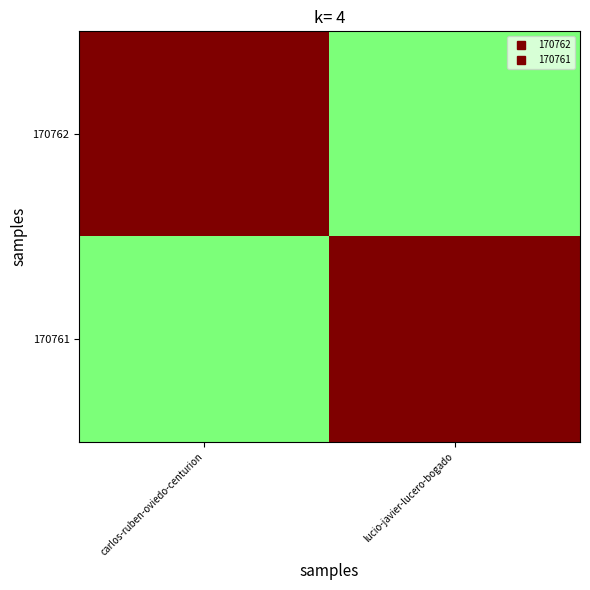

Between carlos-ruben-oviedo-centurion and lucio-javier-lucero-bogado, which series saw the biggest shift?

170762